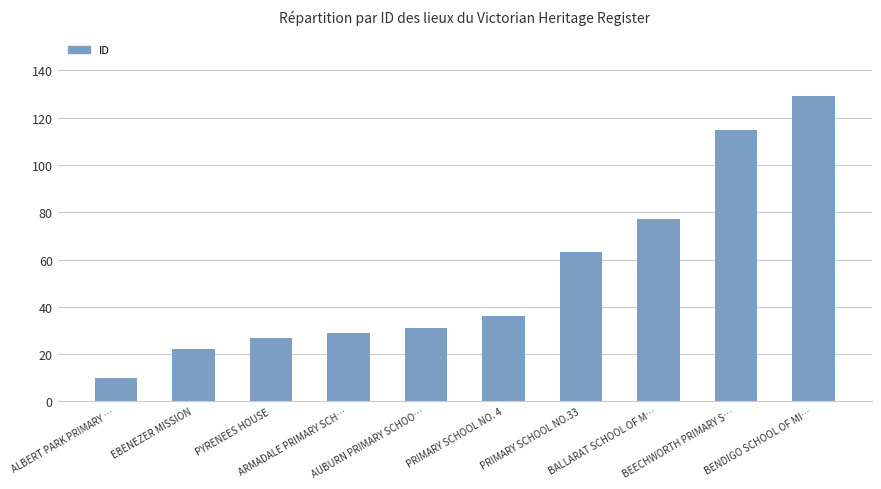

What is the difference between the values at EBENEZER MISSION and ARMADALE PRIMARY SCH…?

7